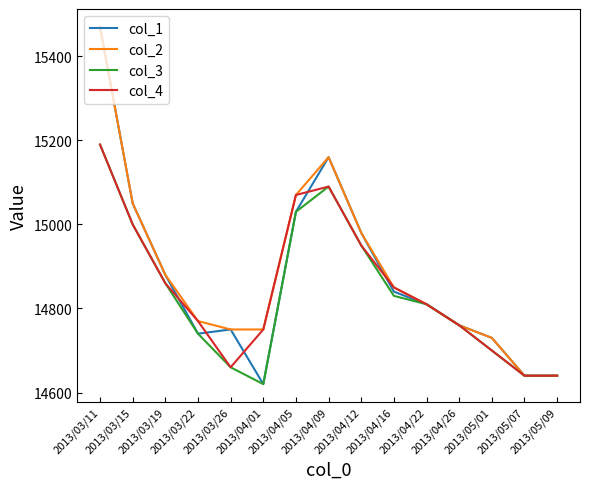

How many lines are shown in the chart?

4